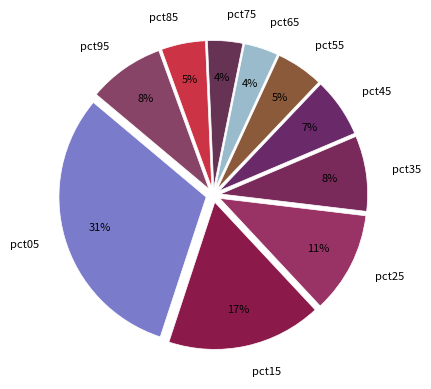

Does any single category account for the majority?

No